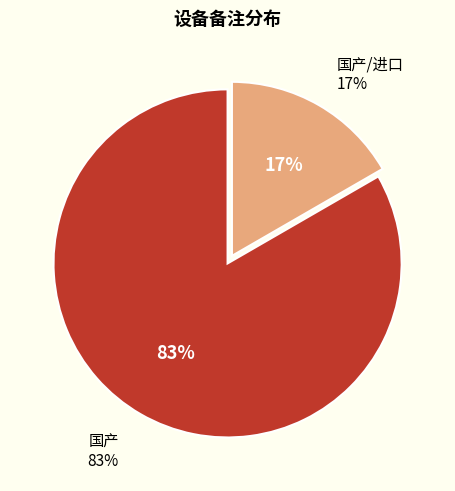

Rank the categories by value from lowest to highest.

国产/进口, 国产